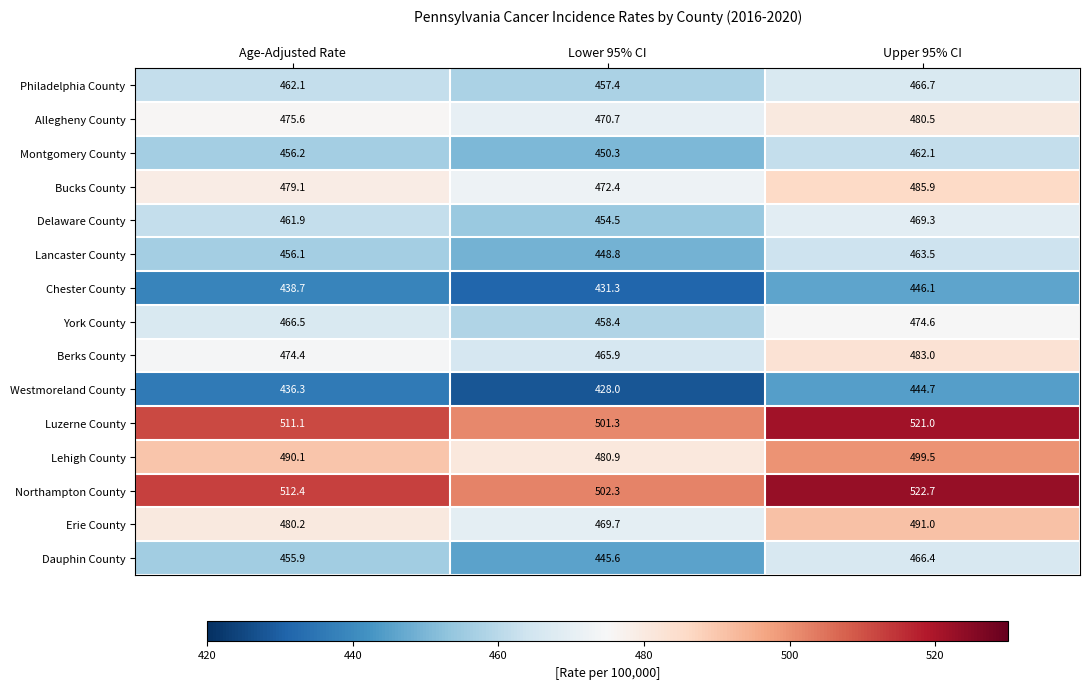

True or false: Allegheny County has a value of 215.3 at Upper 95% CI.

False